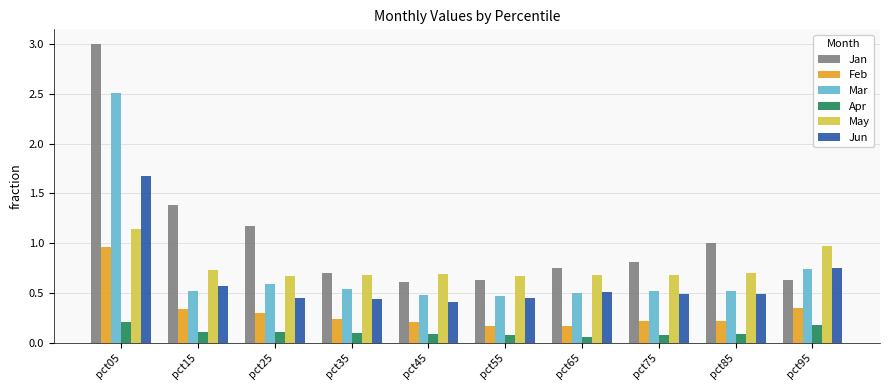

The value of Mar at pct95 is 0.7. True or false?

True